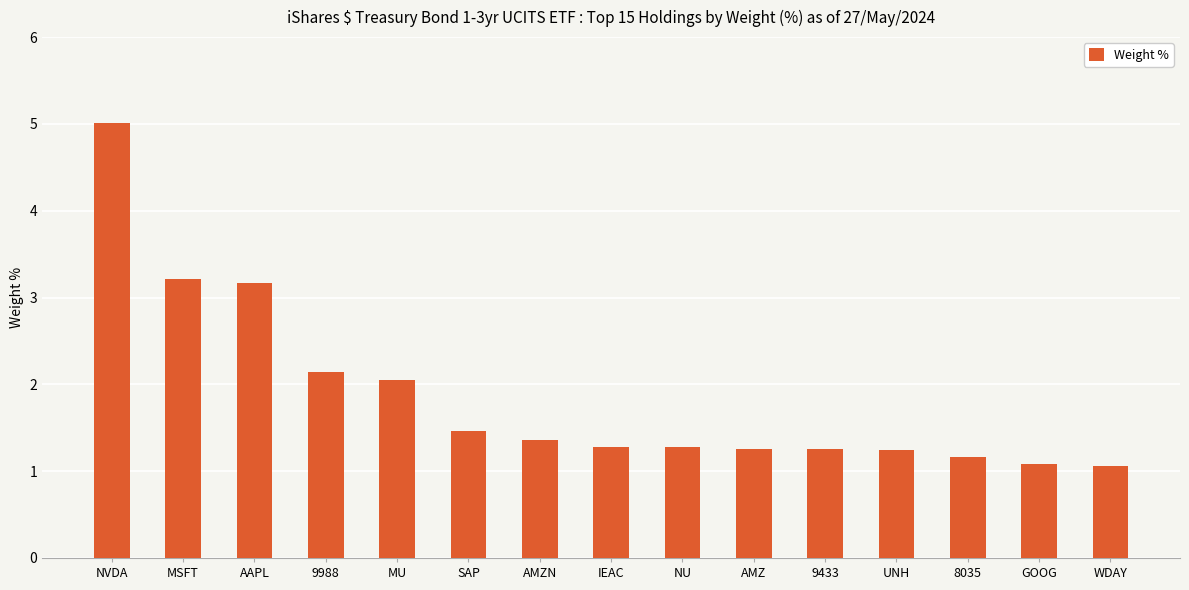

What is the approximate value at SAP?

1.5